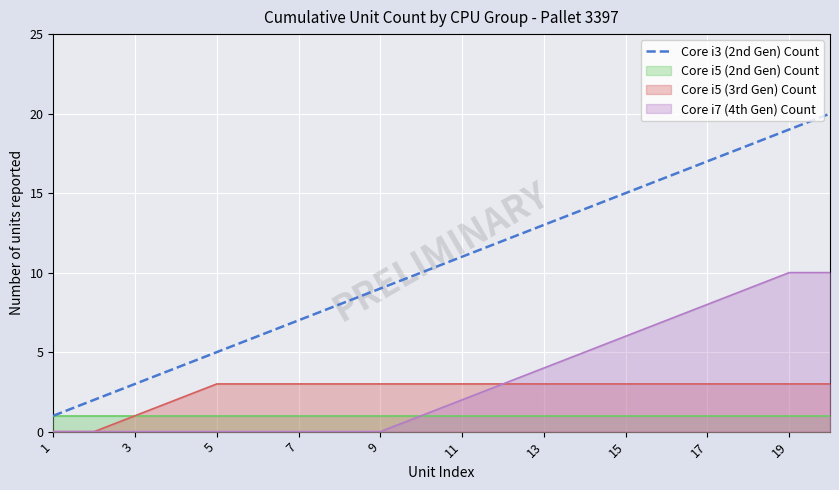

The value of Core i3 (2nd Gen) Count at 17 is 7. True or false?

False